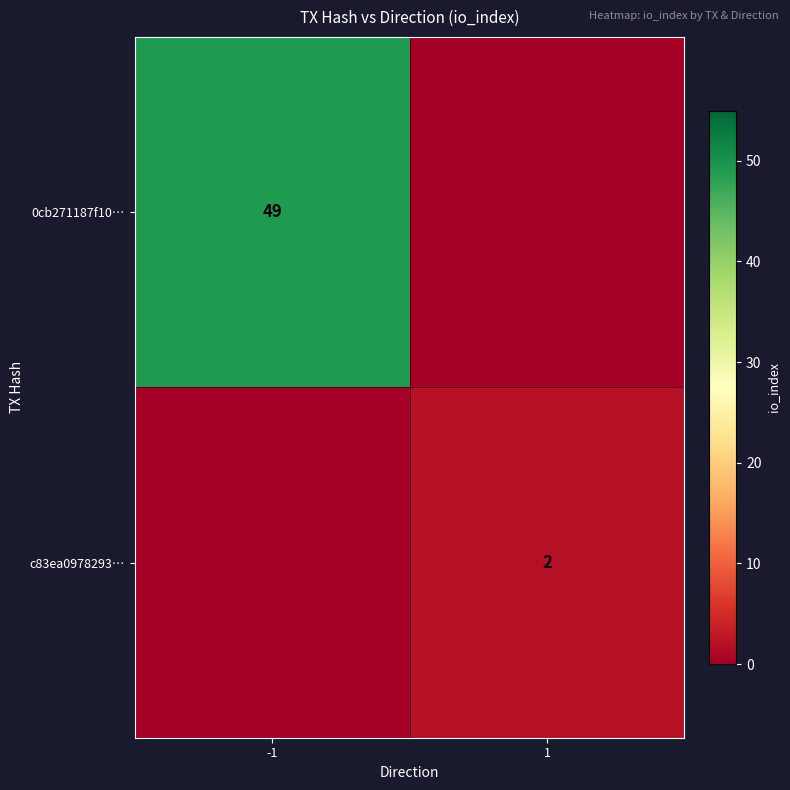

Between -1 and 1, which is larger?

-1